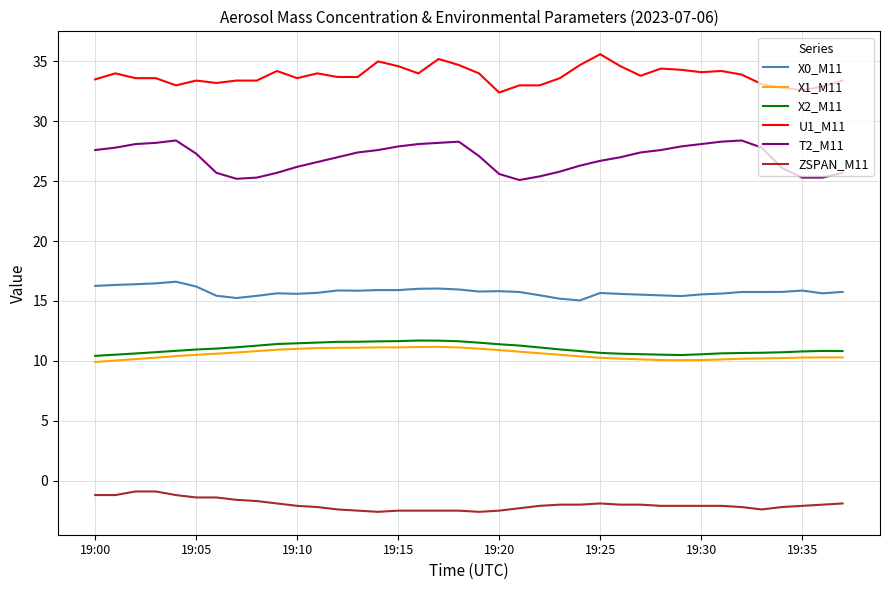

True or false: X1_M11 and X0_M11 intersect in this chart.

False